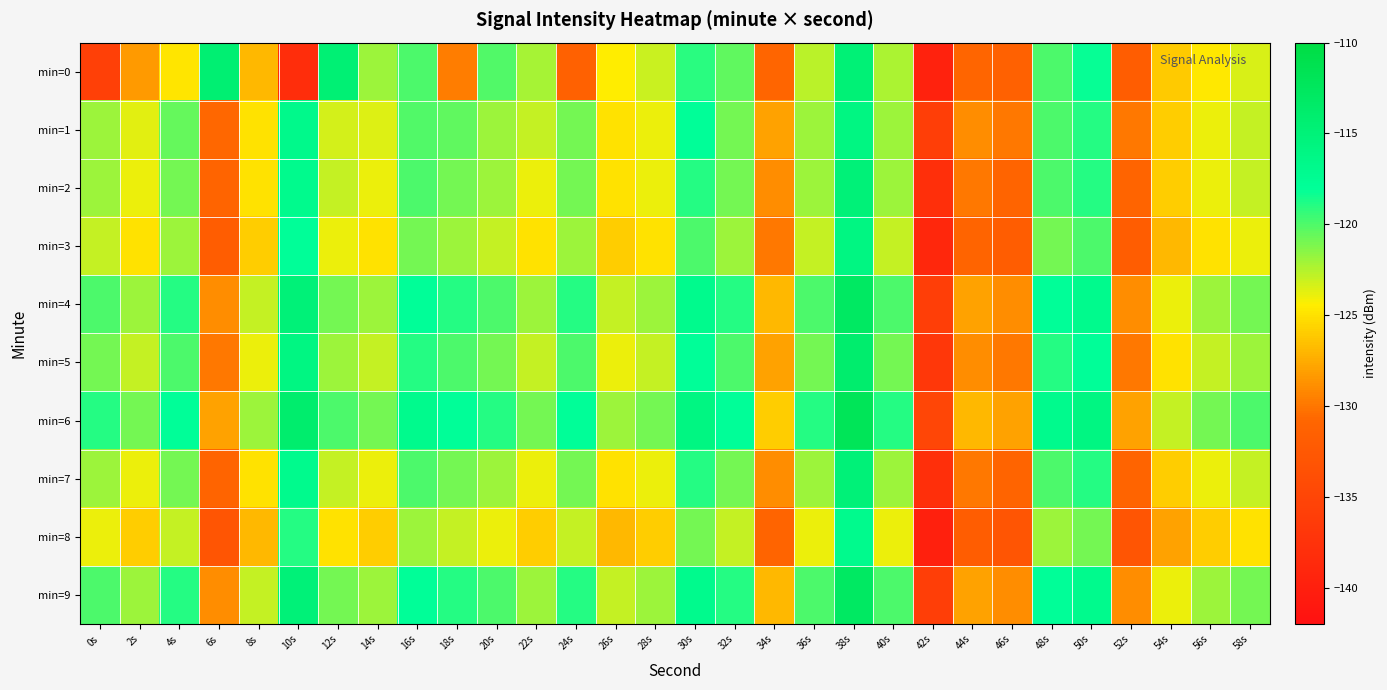

Which series has the largest total across all categories?

min=6